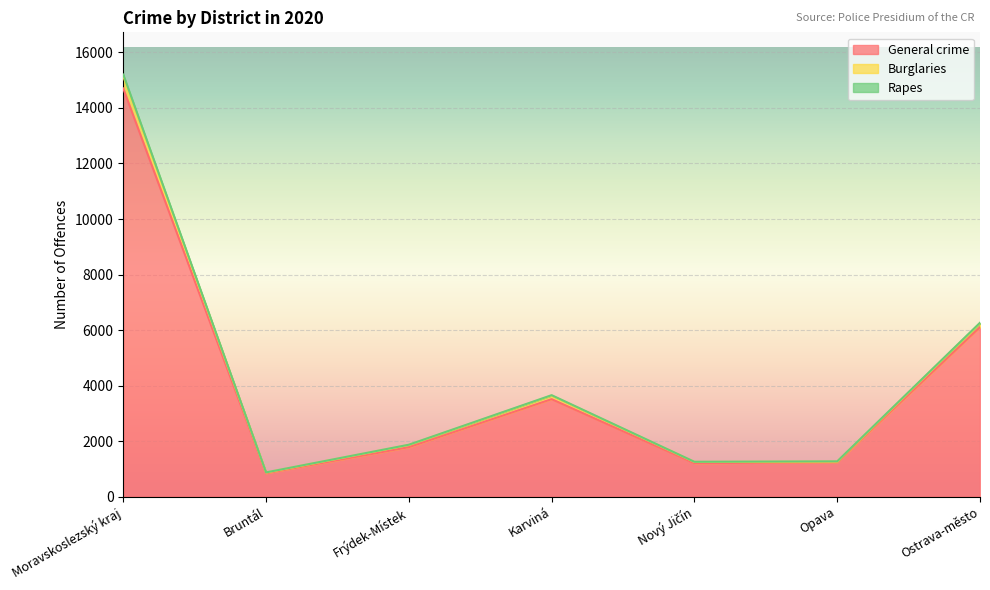

True or false: General crime has a value of 1242 at Opava.

True